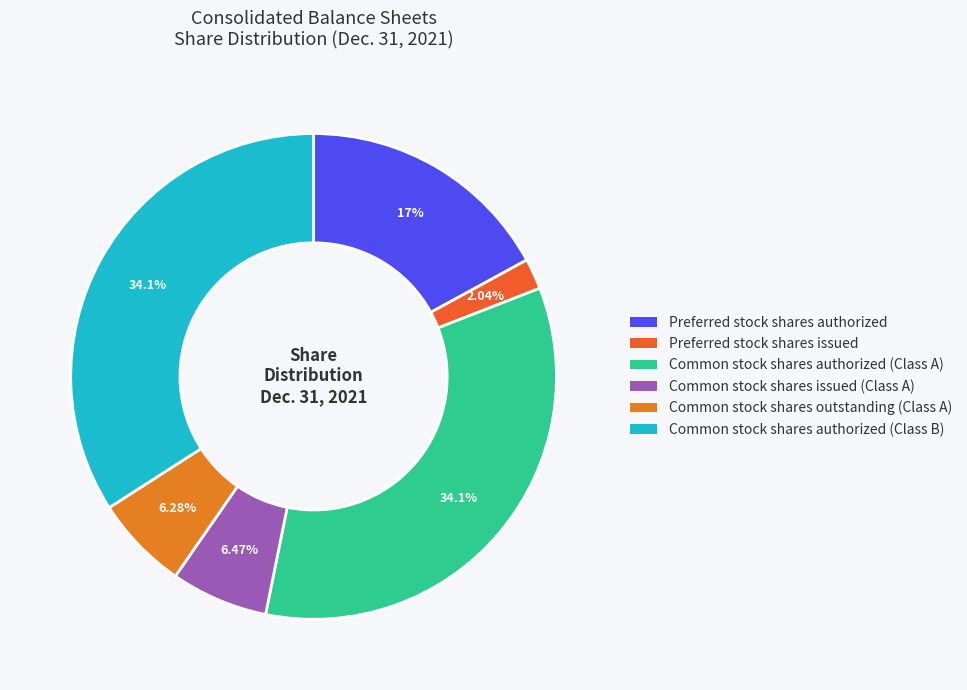

Which has a higher value, Common stock shares issued (Class A) or Common stock shares authorized (Class B)?

Common stock shares authorized (Class B)